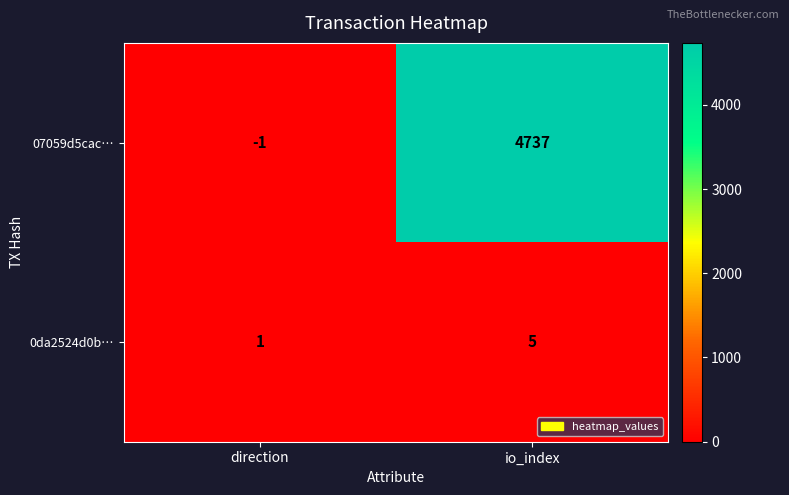

Rank the series by their average value, from lowest to highest.

0da2524d0b…, 07059d5cac…